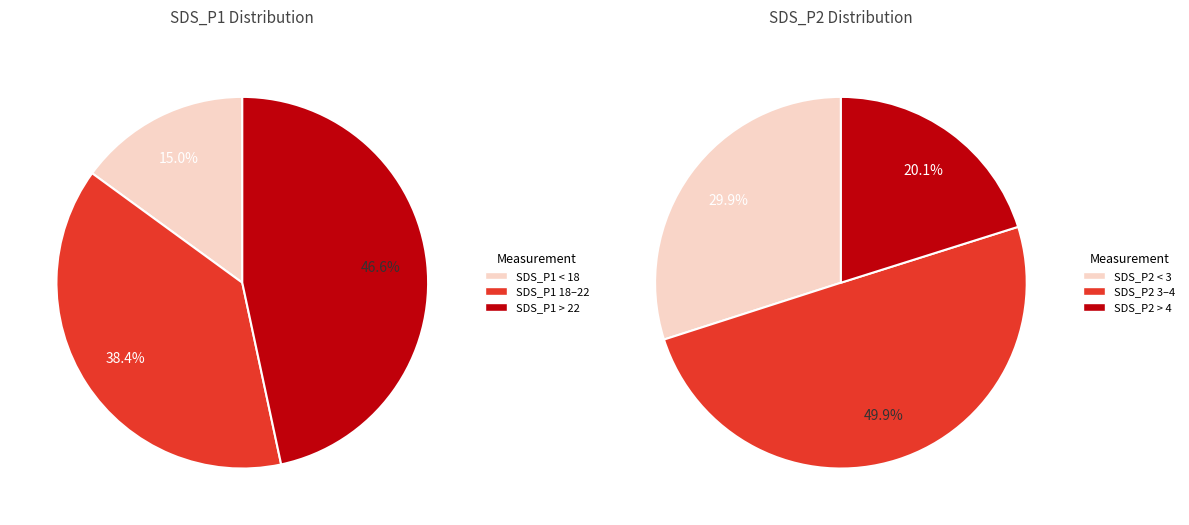

What percentage is NOT represented by 2?

80.0%